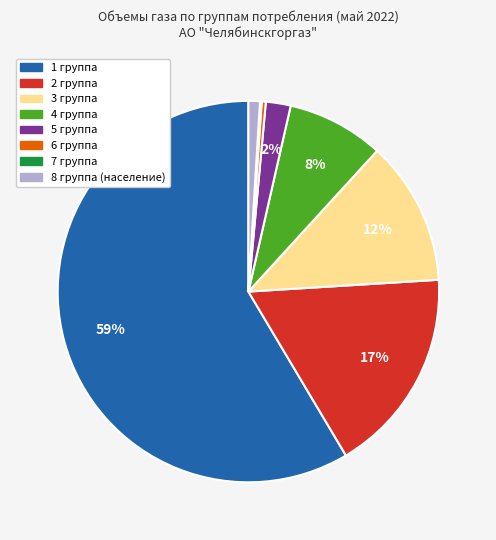

Which has a higher value, 1 группа or 2 группа?

1 группа